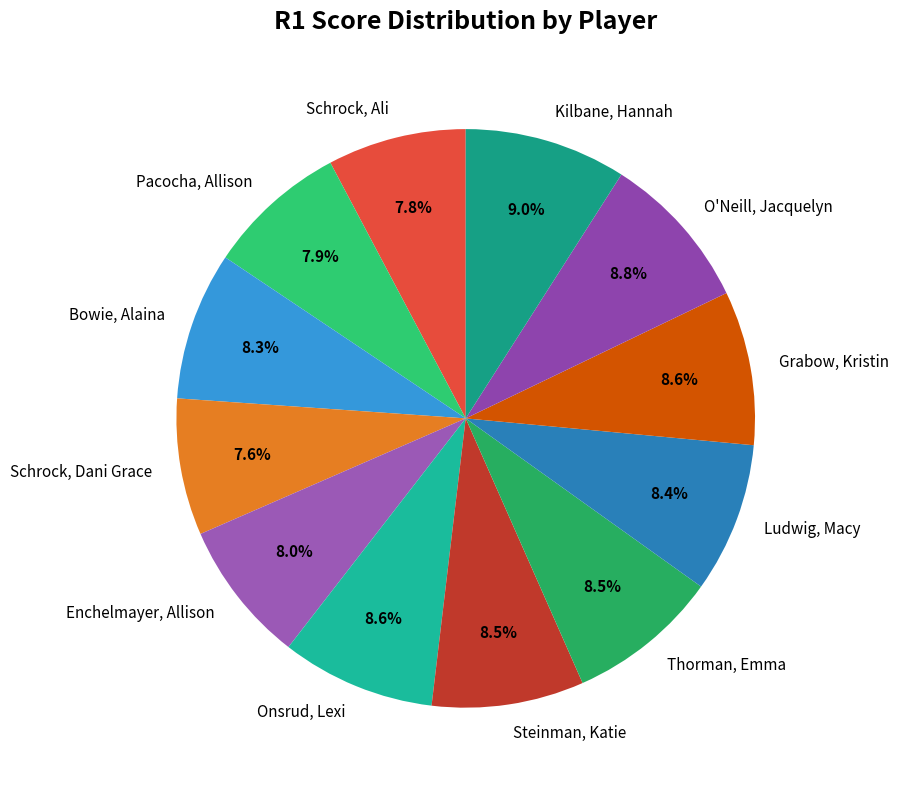

Combined, do Bowie, Alaina and Steinman, Katie account for over 50%?

No